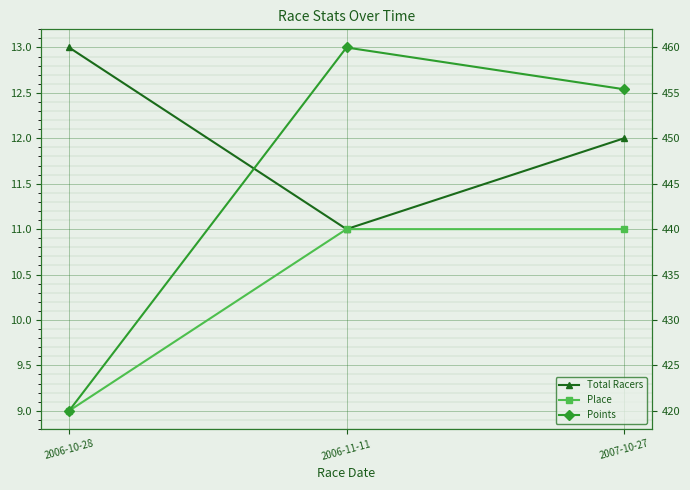

True or false: Total Racers has a value of 12.0 at 2007-10-27.

True